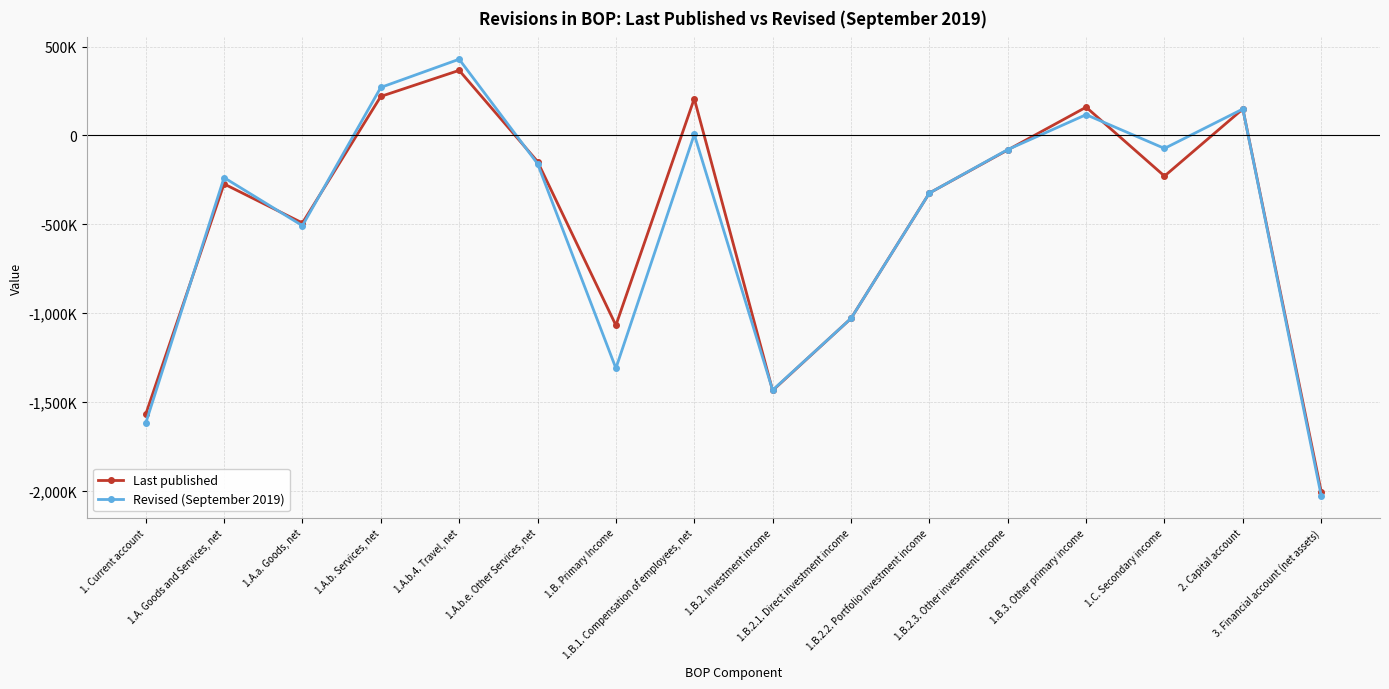

What value does the Revised (September 2019) series have at 1. Current account, to the nearest 50?

-1621450